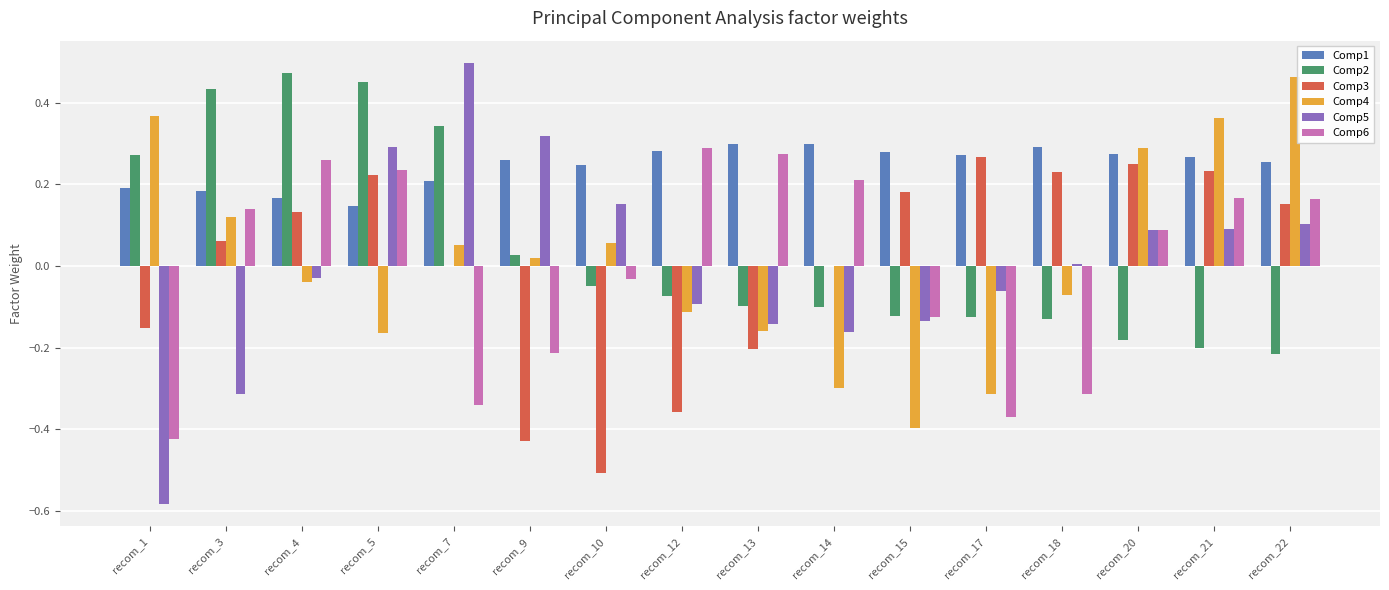

How many groups of bars are there?

16